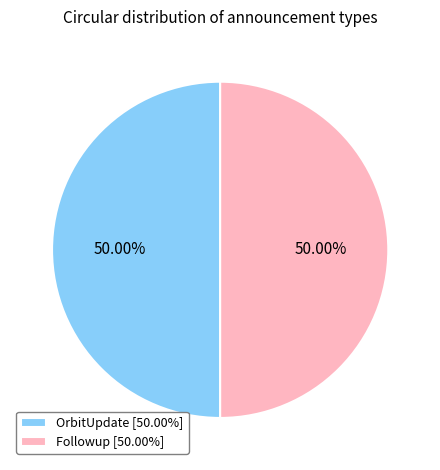

What is the ratio of the value at Followup [50.00%] to the value at OrbitUpdate [50.00%]?

1.0